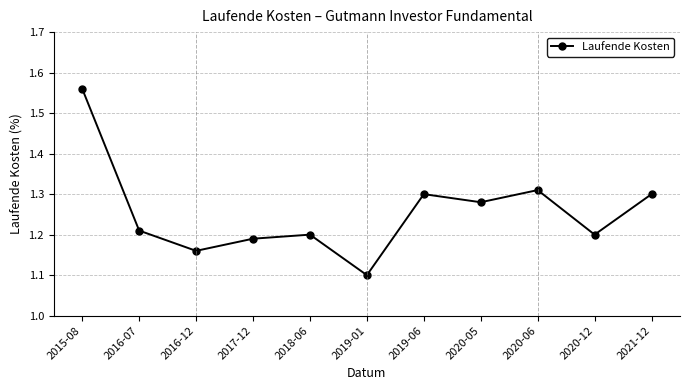

At which category does the data reach its first local peak?

2018-06